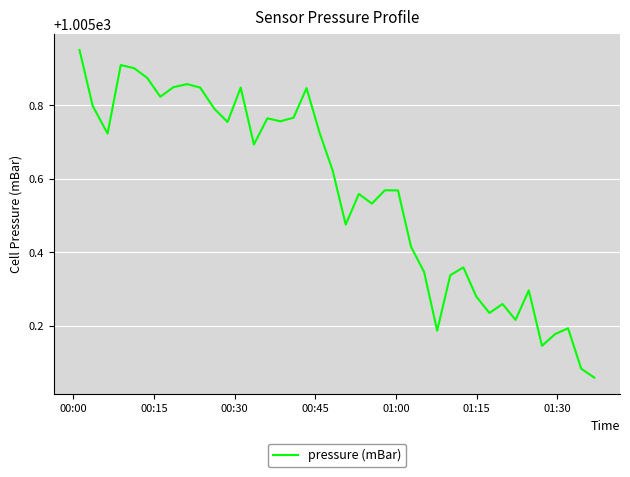

What is the difference between the maximum and minimum values?

0.9